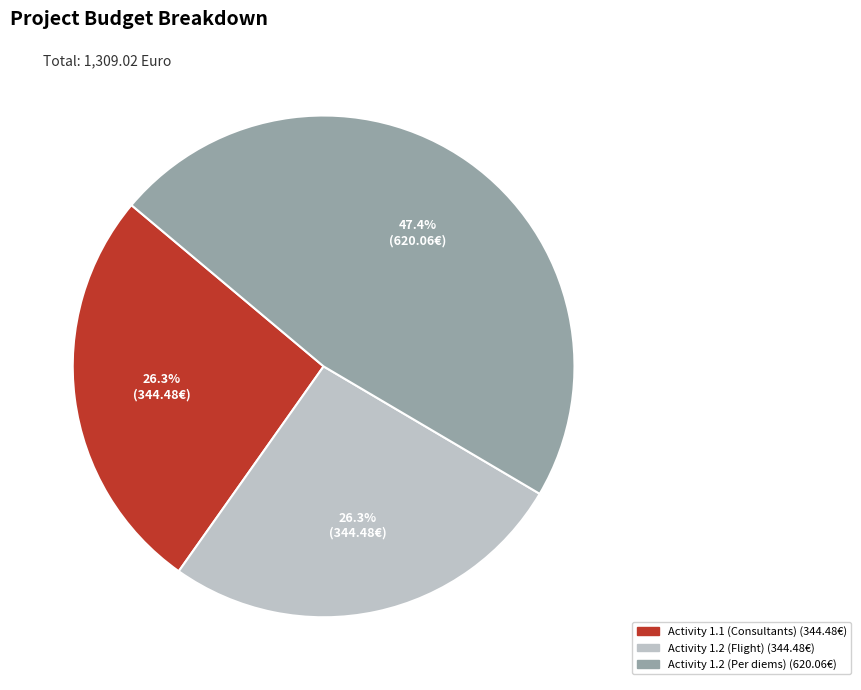

How many segments does this pie chart have?

3